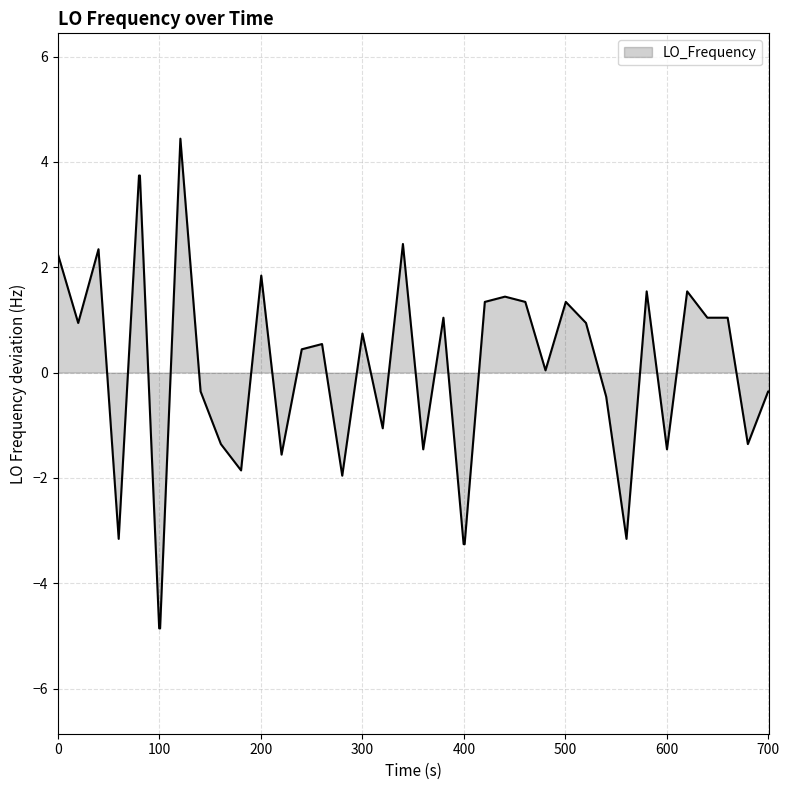

What is the greatest value displayed?

4.4